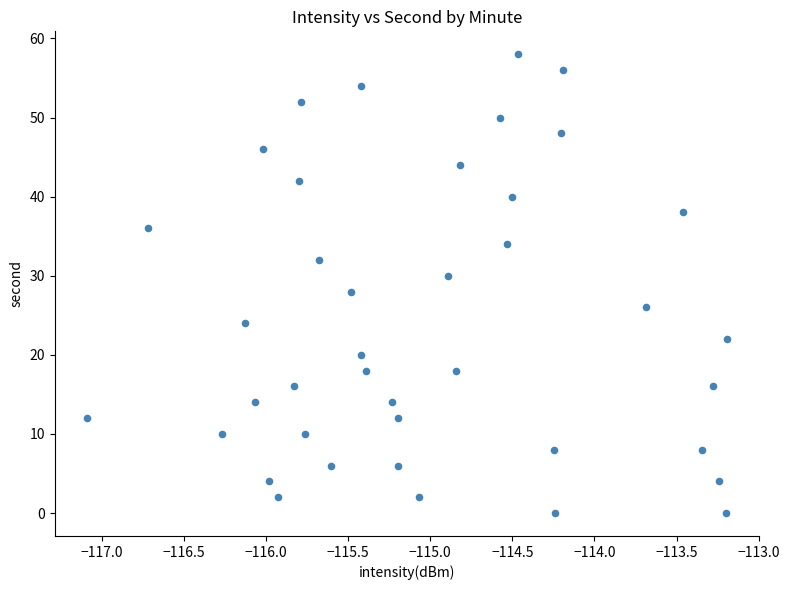

What is the range of Y values (max minus min)?

58